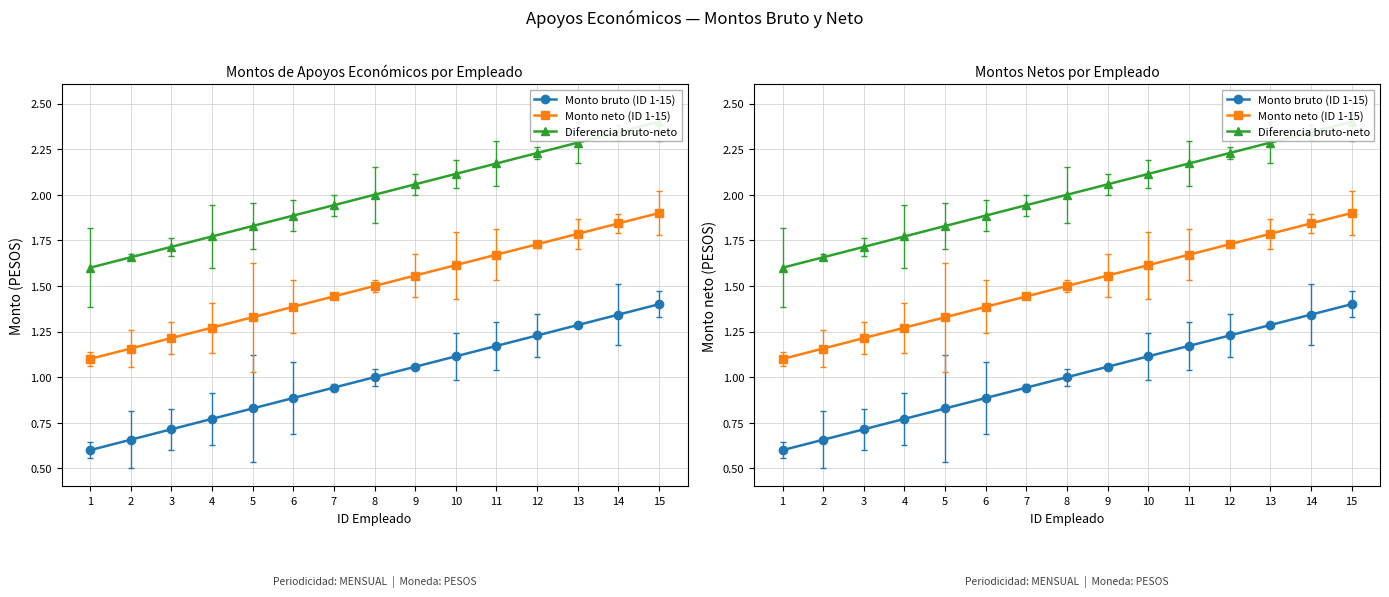

The value of Monto bruto (ID 1-15) at 15 is 0.7. True or false?

False